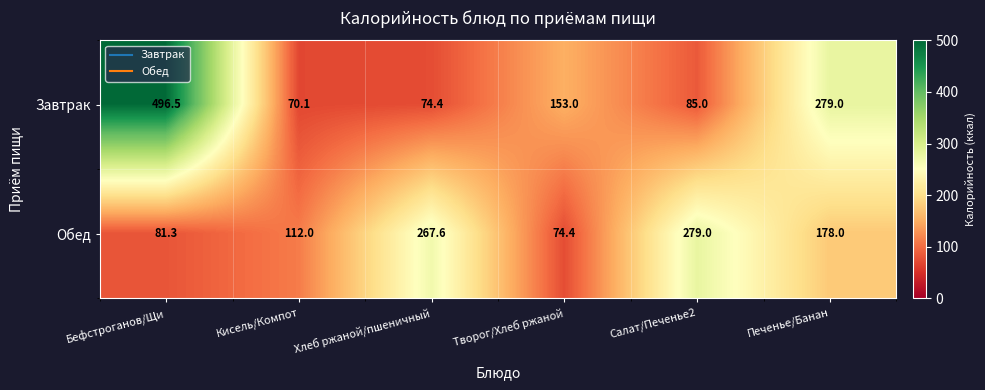

What is the minimum value for Обед?

74.4